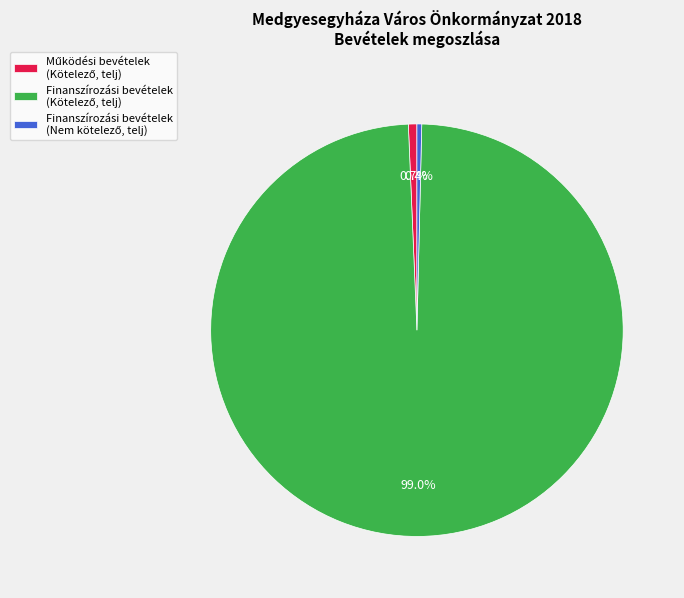

Is there any slice that represents more than half of the pie?

Yes